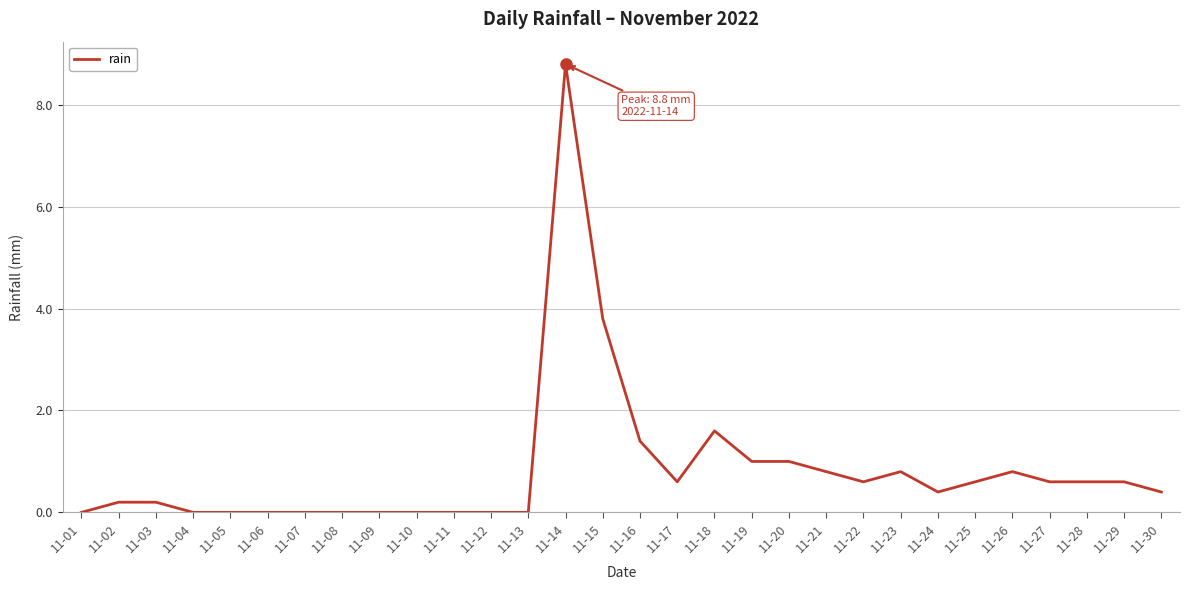

What is the average value?

0.8